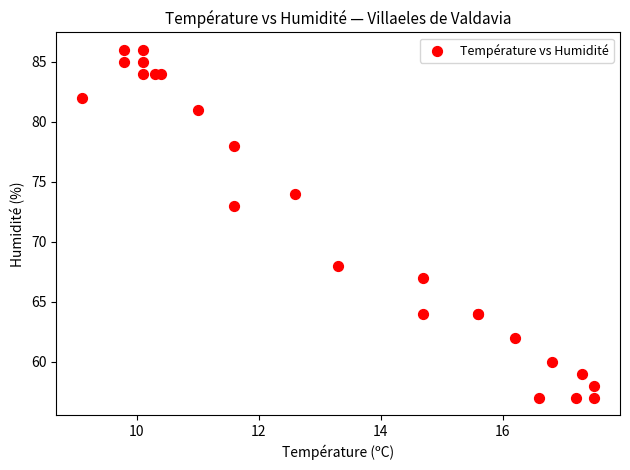

What Y value in the scatter plot is closest to 71?

73